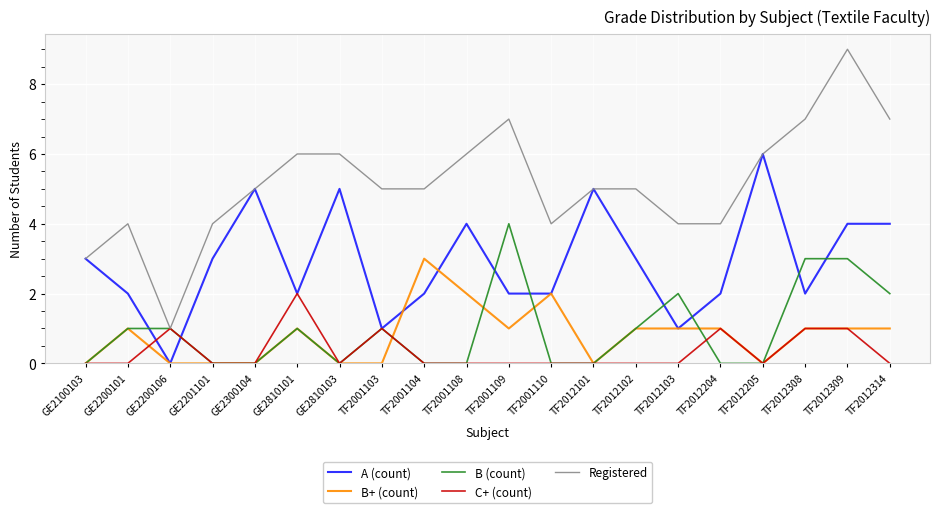

Reading left to right, extract all data points from this chart.

A (count): 3	2	0	3	5	2	5	1	2	4	2	2	5	3	1	2	6	2	4	4
B+ (count): 0	1	0	0	0	1	0	0	3	2	1	2	0	1	1	1	0	1	1	1
B (count): 0	1	1	0	0	1	0	1	0	0	4	0	0	1	2	0	0	3	3	2
C+ (count): 0	0	1	0	0	2	0	1	0	0	0	0	0	0	0	1	0	1	1	0
Registered: 3	4	1	4	5	6	6	5	5	6	7	4	5	5	4	4	6	7	9	7